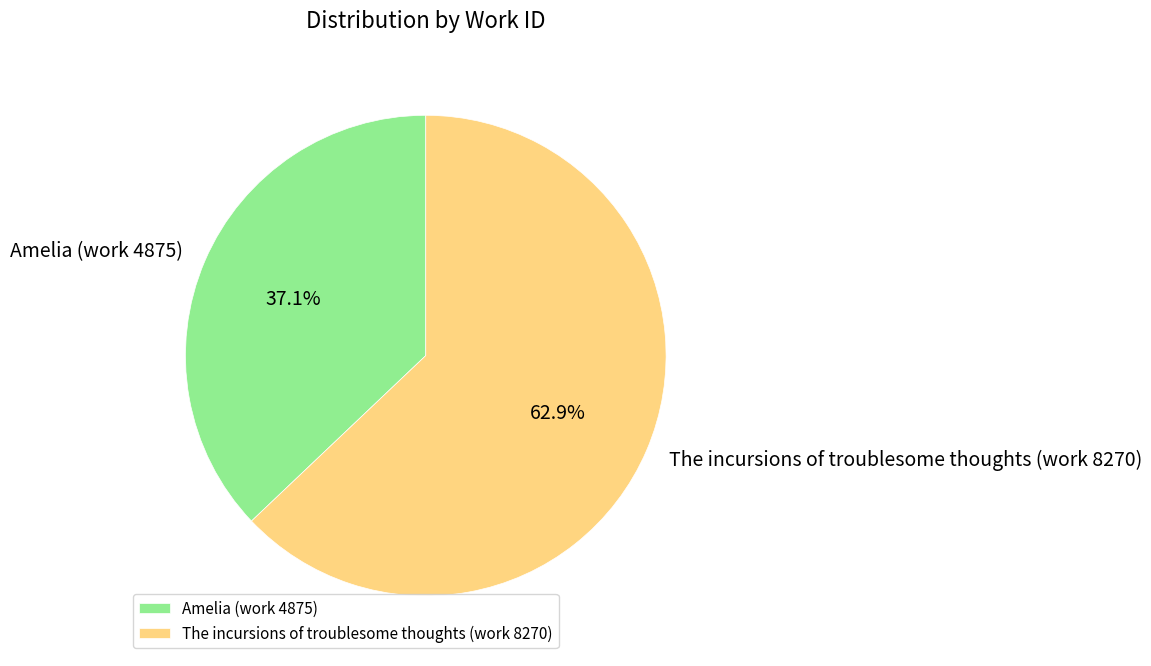

Approximately how many times larger is the value at Amelia (work 4875) compared to The incursions of troublesome thoughts (work 8270)?

0.6